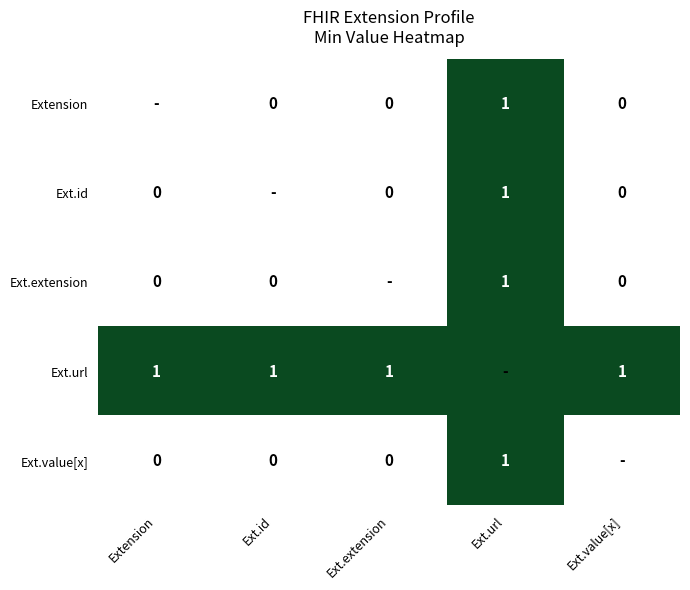

What is the difference between the highest and lowest values at Ext.id?

1